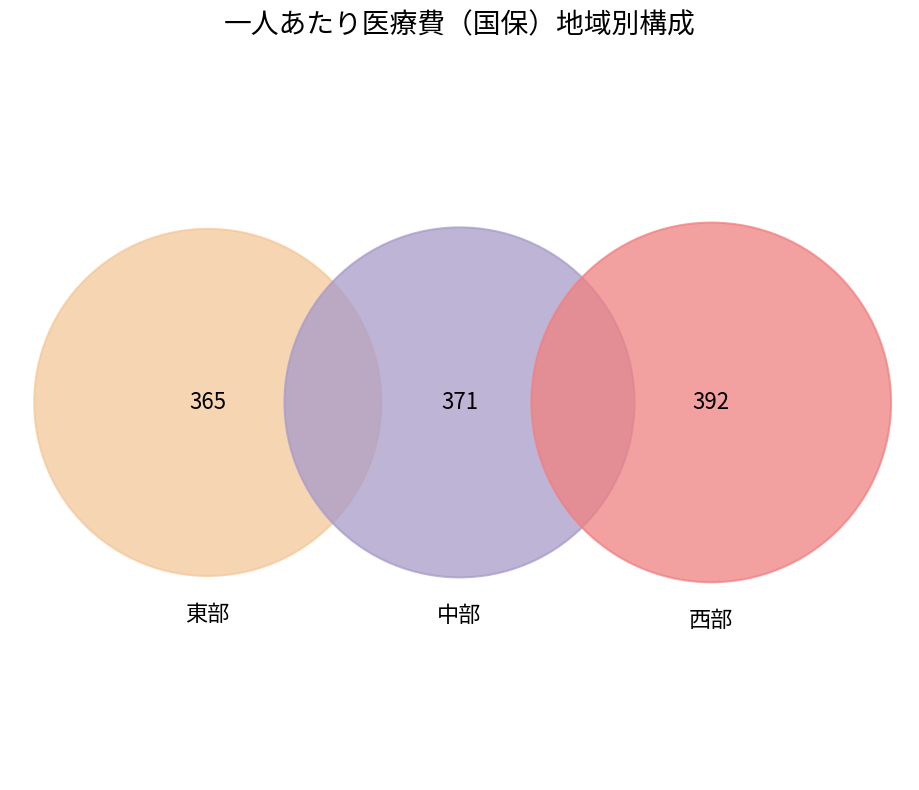

Count the number of slices in the pie.

3